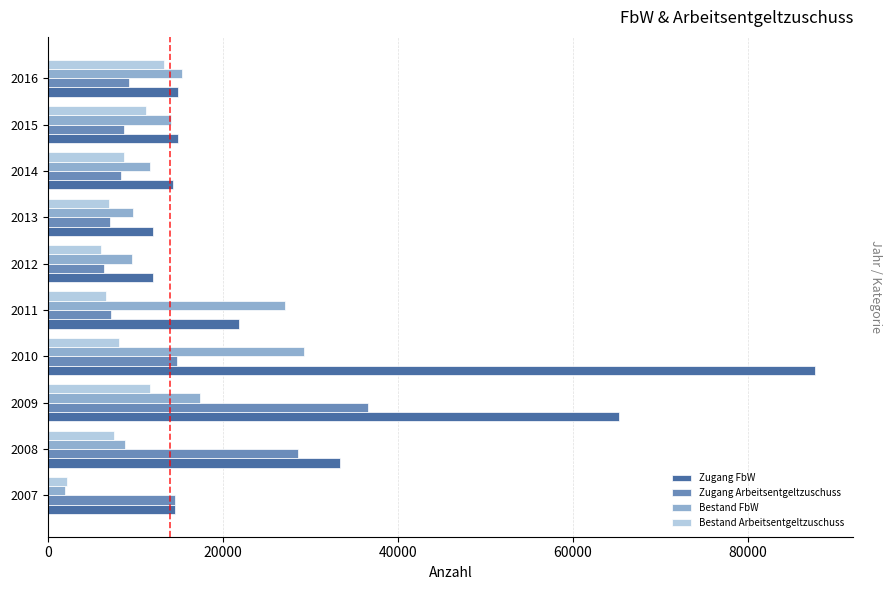

The Bestand FbW series shows 17347 at 2009. True or false?

True